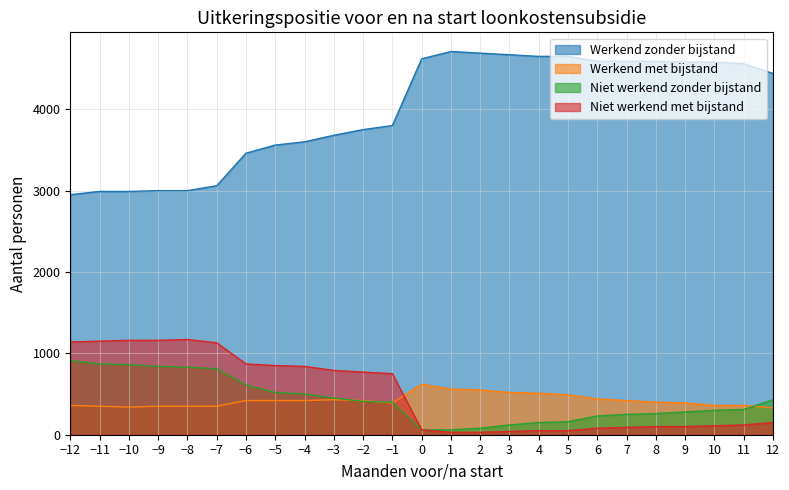

The value of Werkend zonder bijstand at 8 is 6816. True or false?

False